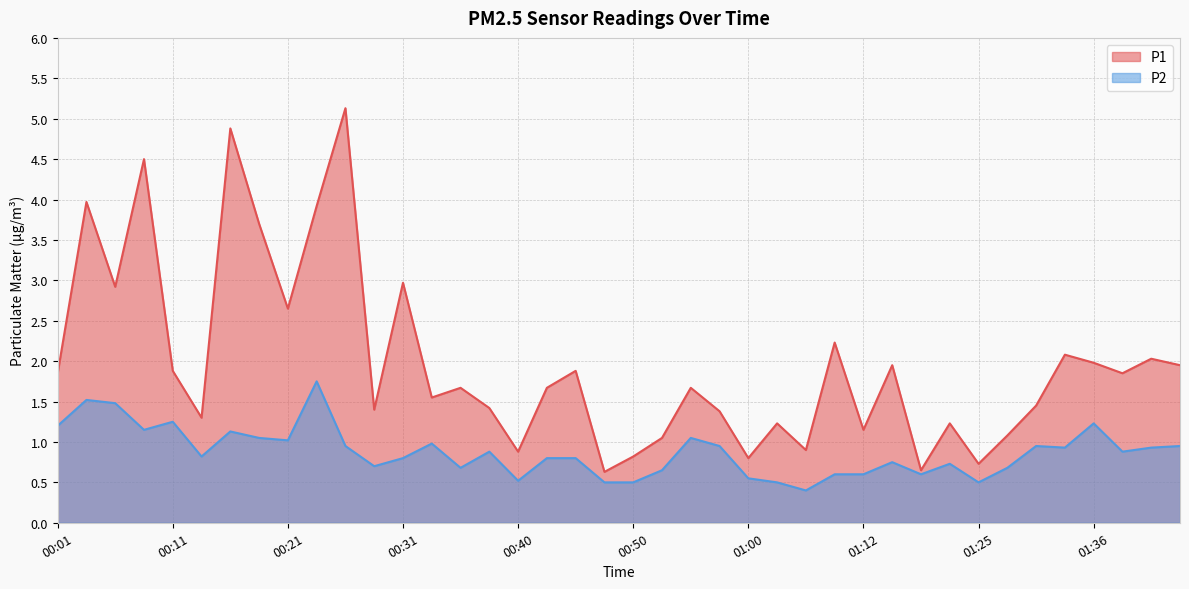

What position from the right is 01:43?

1